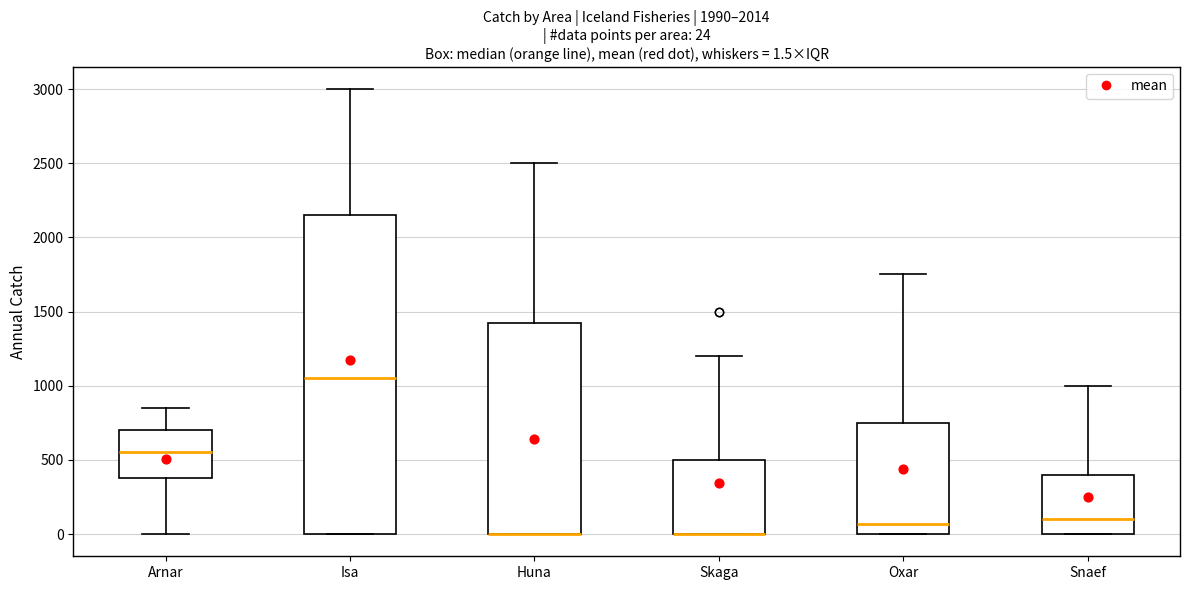

Comparing the boxes themselves (not the whiskers), which one is the tallest?

Isa